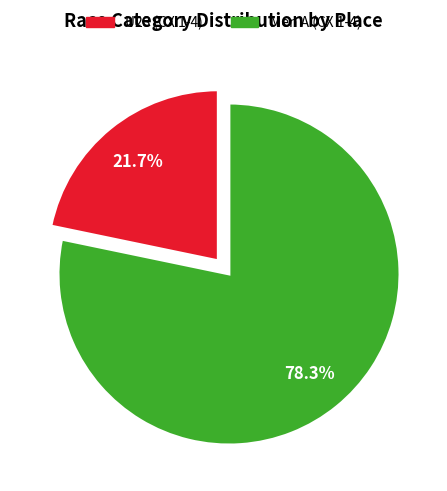

What is the smallest slice in the pie chart?

U23 (CX 1-4)